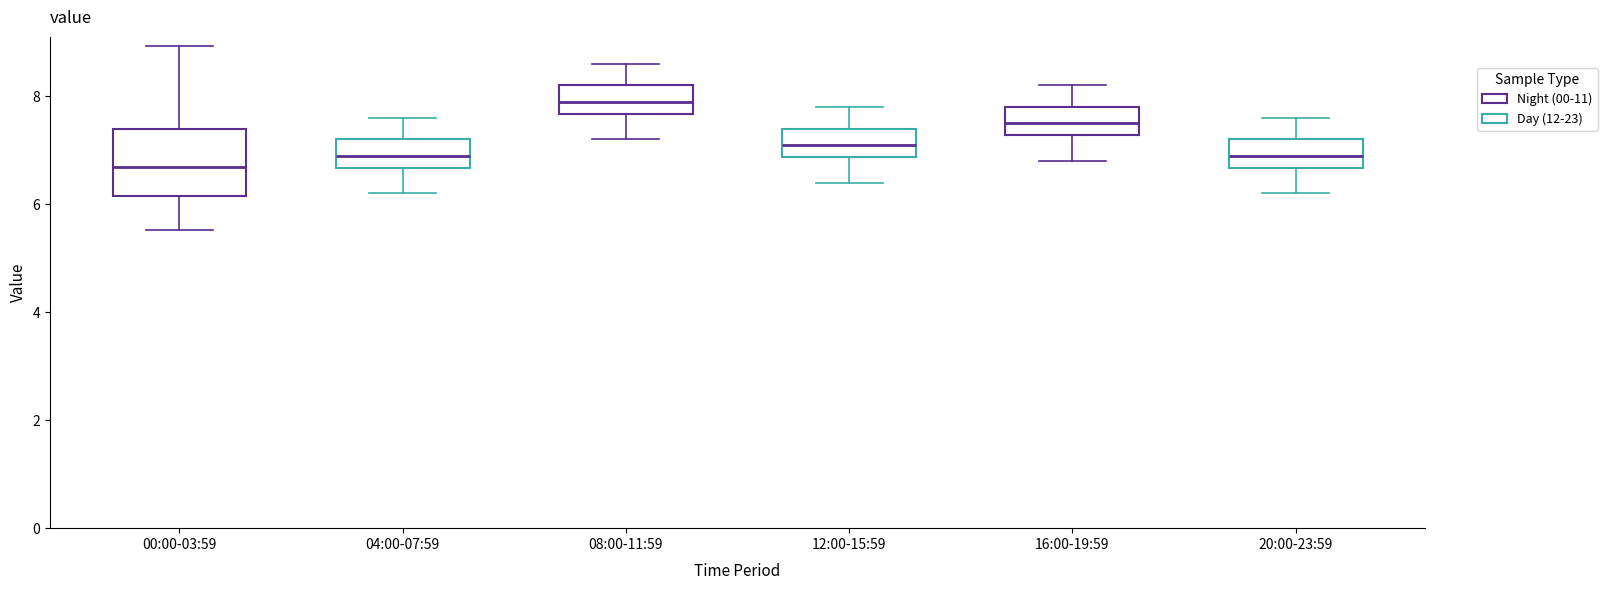

Reading left to right, transcribe this box plot: for each box, give where its median line is, the range the box spans, and where its two whiskers end, as read against the y-axis. The values are not printed on the chart, so give them approximately, as read against the axis.

00:00-03:59: median 6.6, box 6.2 to 7.4, whiskers 5.6 to 9.0
04:00-07:59: median 7.0, box 6.6 to 7.2, whiskers 6.2 to 7.6
08:00-11:59: median 8.0, box 7.6 to 8.2, whiskers 7.2 to 8.6
12:00-15:59: median 7.2, box 6.8 to 7.4, whiskers 6.4 to 7.8
16:00-19:59: median 7.6, box 7.2 to 7.8, whiskers 6.8 to 8.2
20:00-23:59: median 7.0, box 6.6 to 7.2, whiskers 6.2 to 7.6